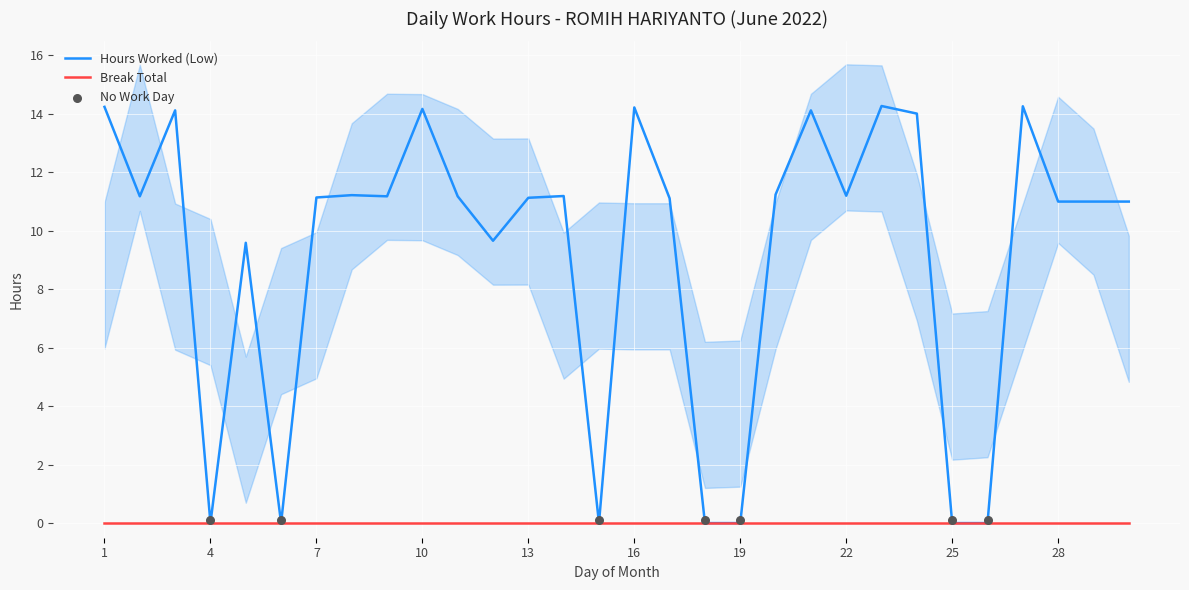

What is the change in value from 14 to 18?

-11.2